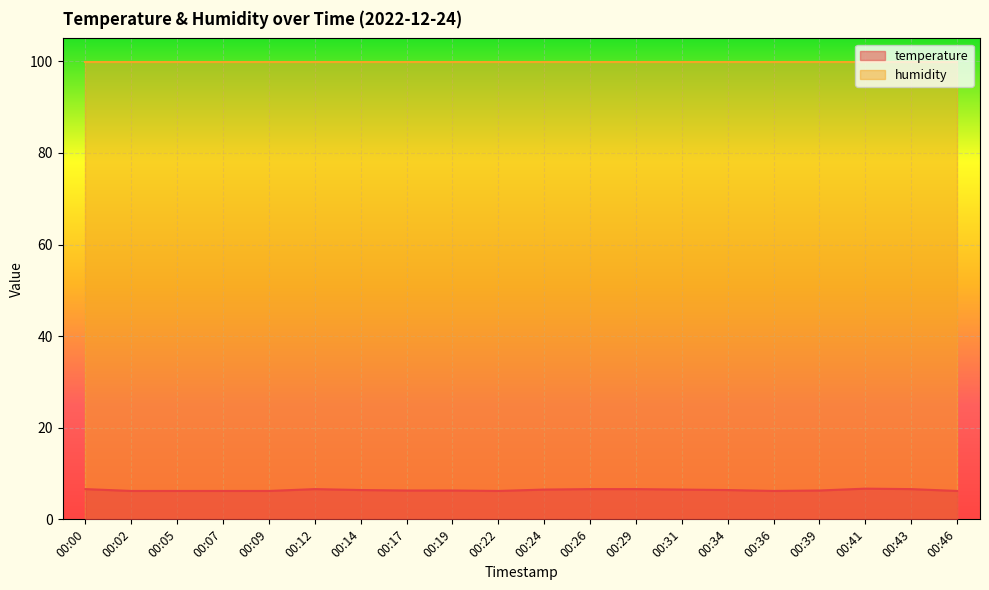

List the labels in order of value, smallest first.

00:02, 00:05, 00:07, 00:09, 00:22, 00:36, 00:46, 00:17, 00:19, 00:39, 00:14, 00:34, 00:24, 00:31, 00:00, 00:12, 00:26, 00:29, 00:43, 00:41